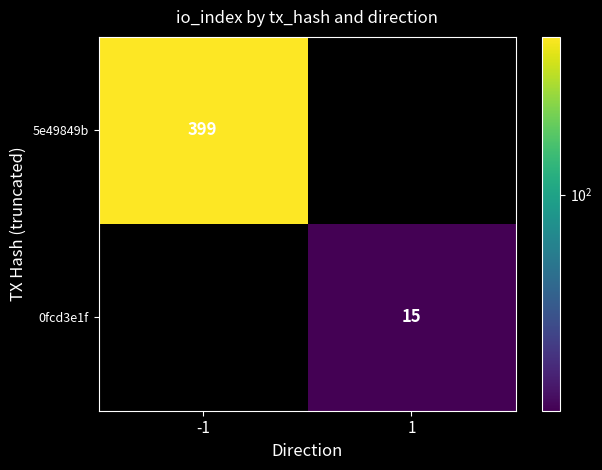

The value of 5e49849b at -1 is 399. True or false?

True